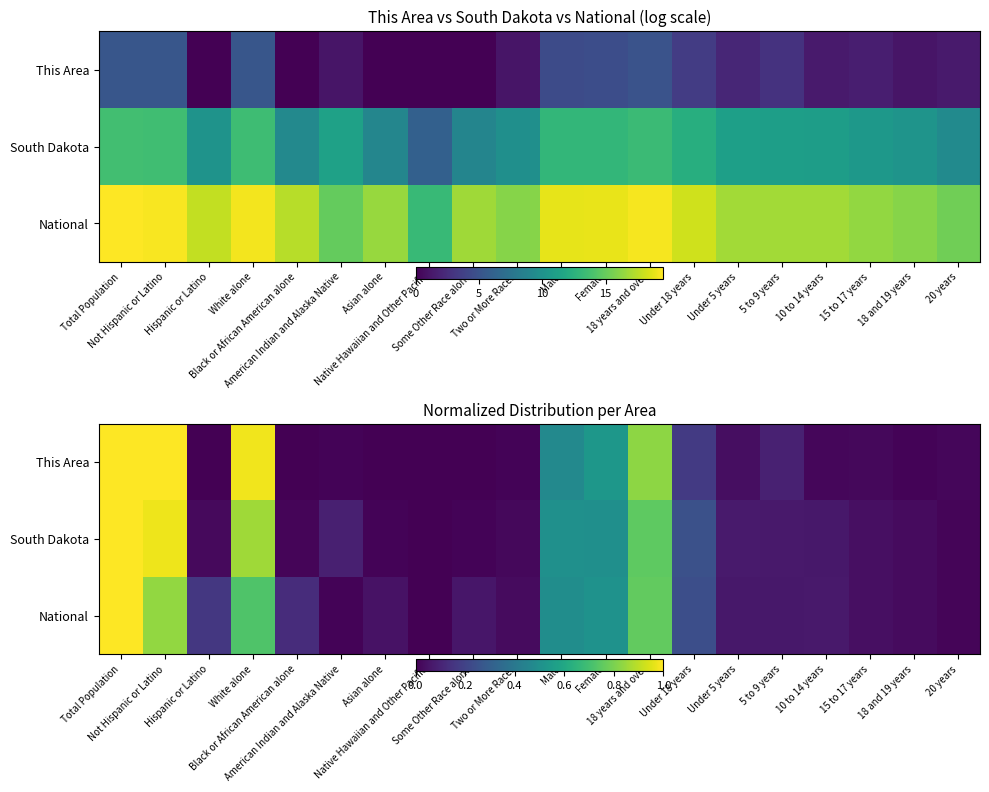

How many data points does each series have?

20